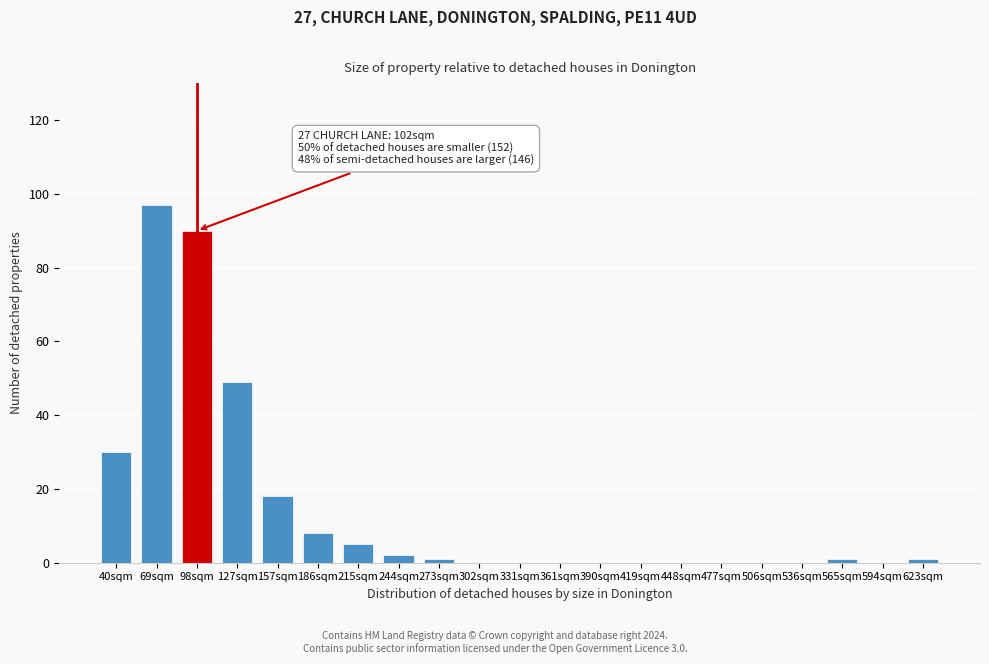

Reading left to right, list all the values displayed in this chart.

40sqm=30	69sqm=97	98sqm=90	127sqm=49	157sqm=18	186sqm=8	215sqm=5	244sqm=2	273sqm=1	302sqm=0	331sqm=0	361sqm=0	390sqm=0	419sqm=0	448sqm=0	477sqm=0	506sqm=0	536sqm=0	565sqm=1	594sqm=0	623sqm=1